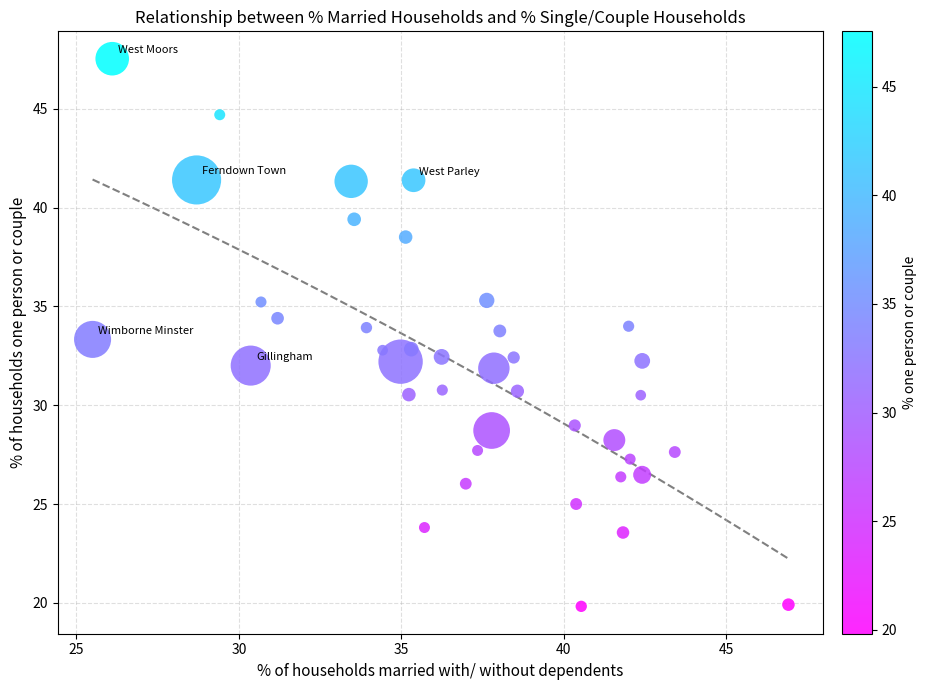

What is the range of X values (max minus min)?

21.4